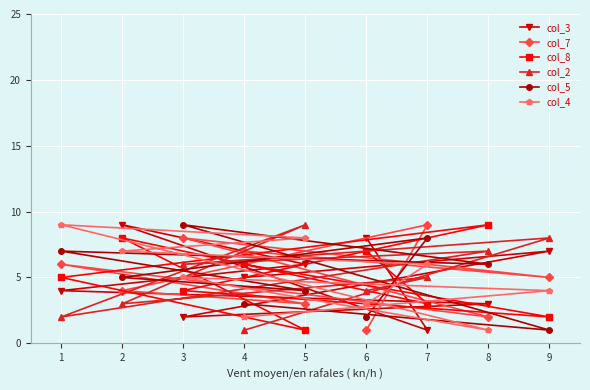

True or false: col_7 has a value of 1 at 6.

True